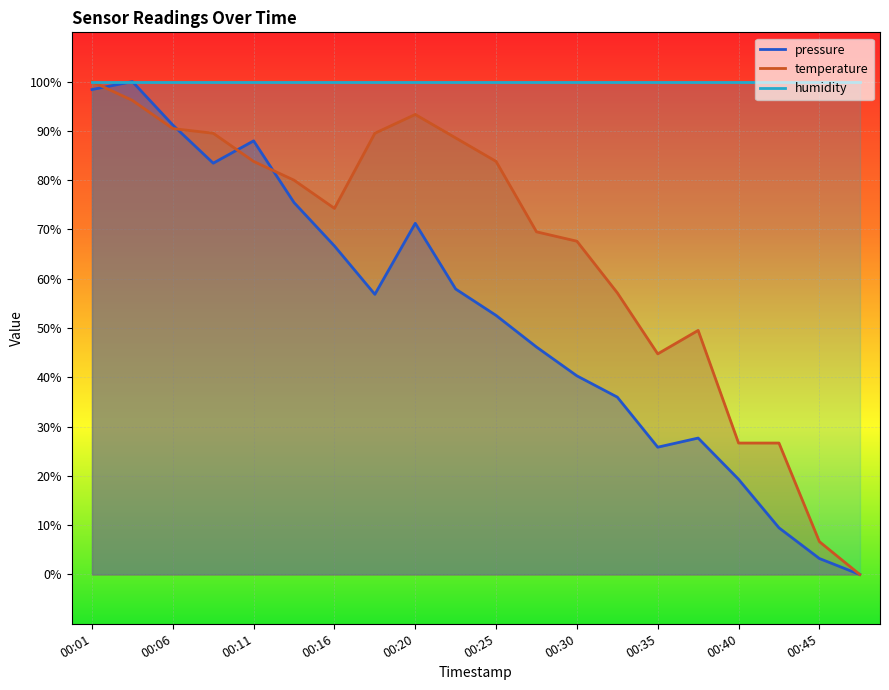

At which label does temperature reach its peak?

00:01